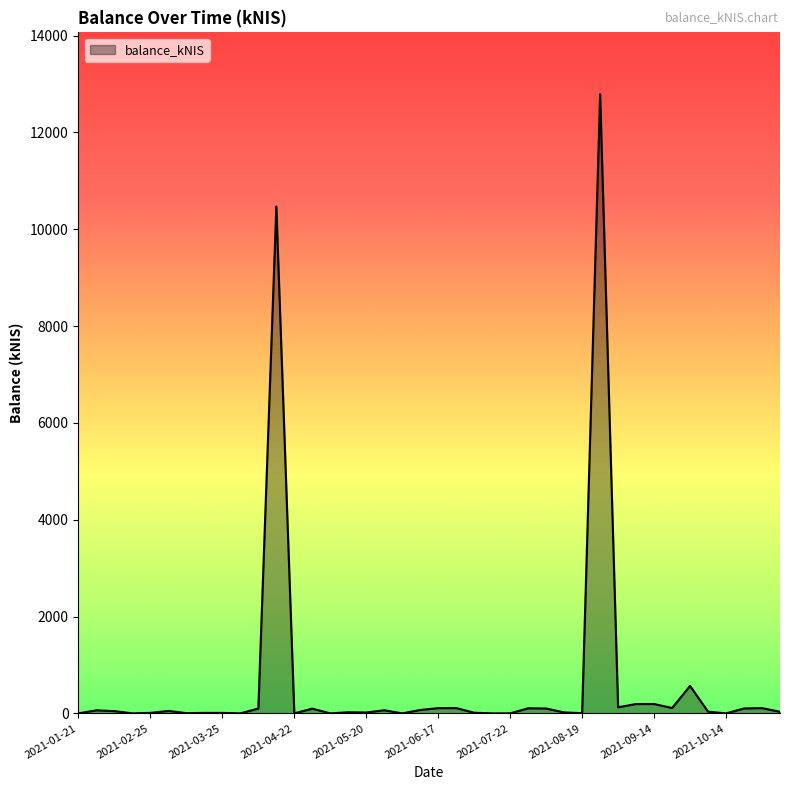

Count the number of categories in the chart.

40